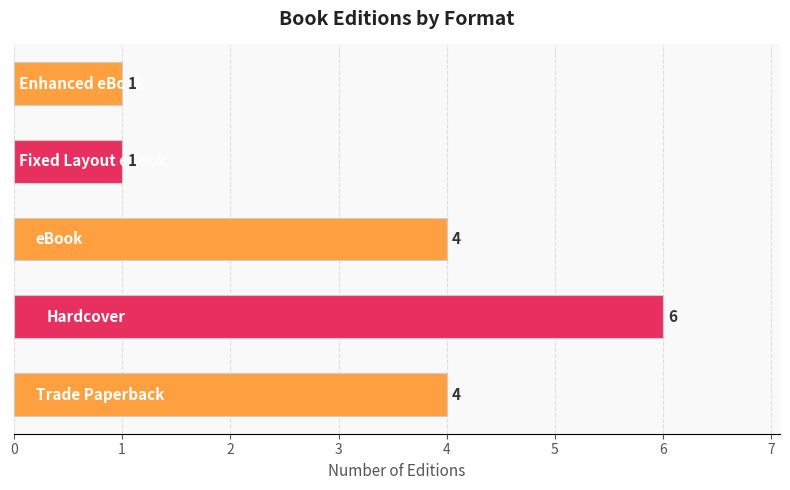

What is the greatest value displayed?

6